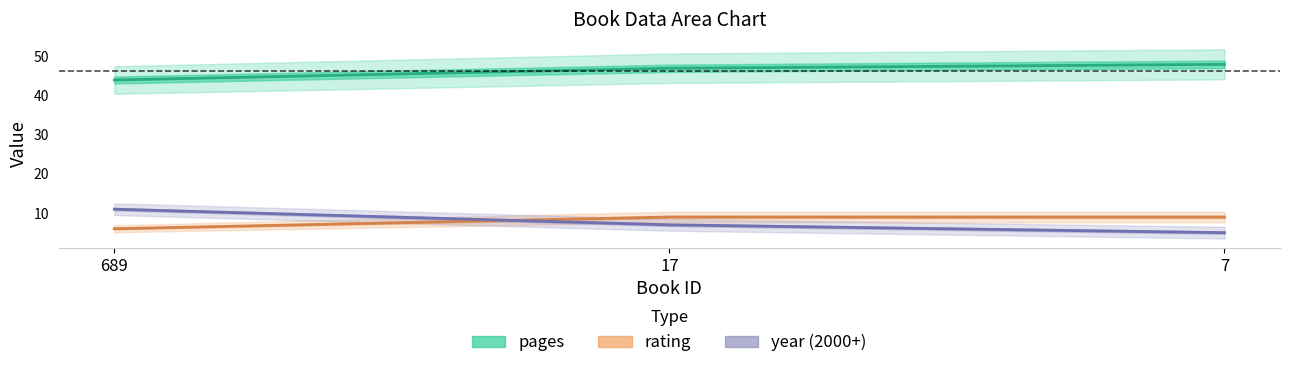

True or false: year (2000+) has a value of 17 at 689.

False